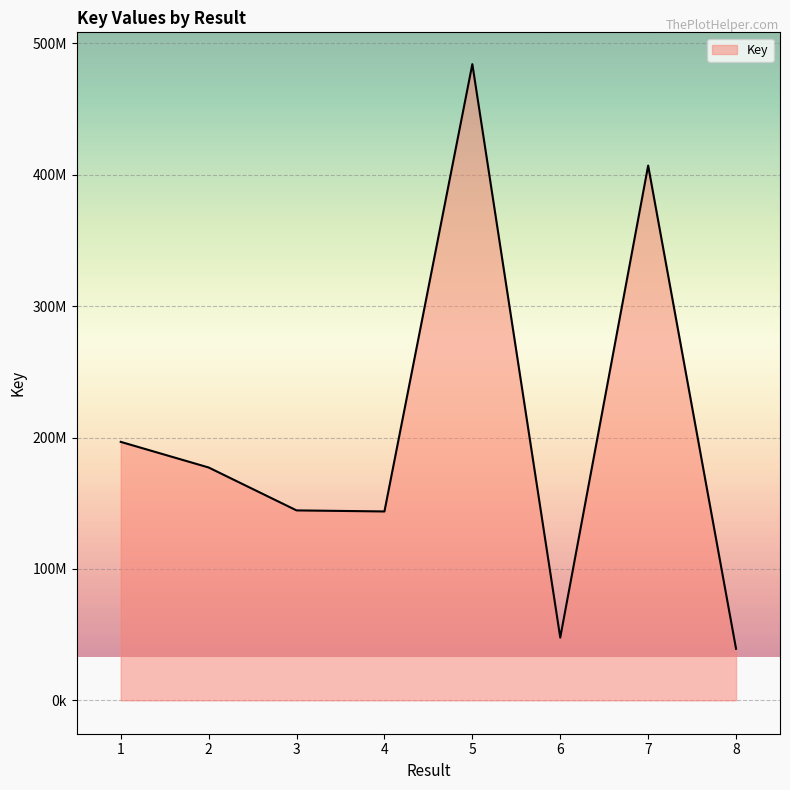

Reading left to right, extract all data points from this chart.

1=196681972	2=177185776	3=144531657	4=143728647	5=484129124	6=47756469	7=406938673	8=39214697